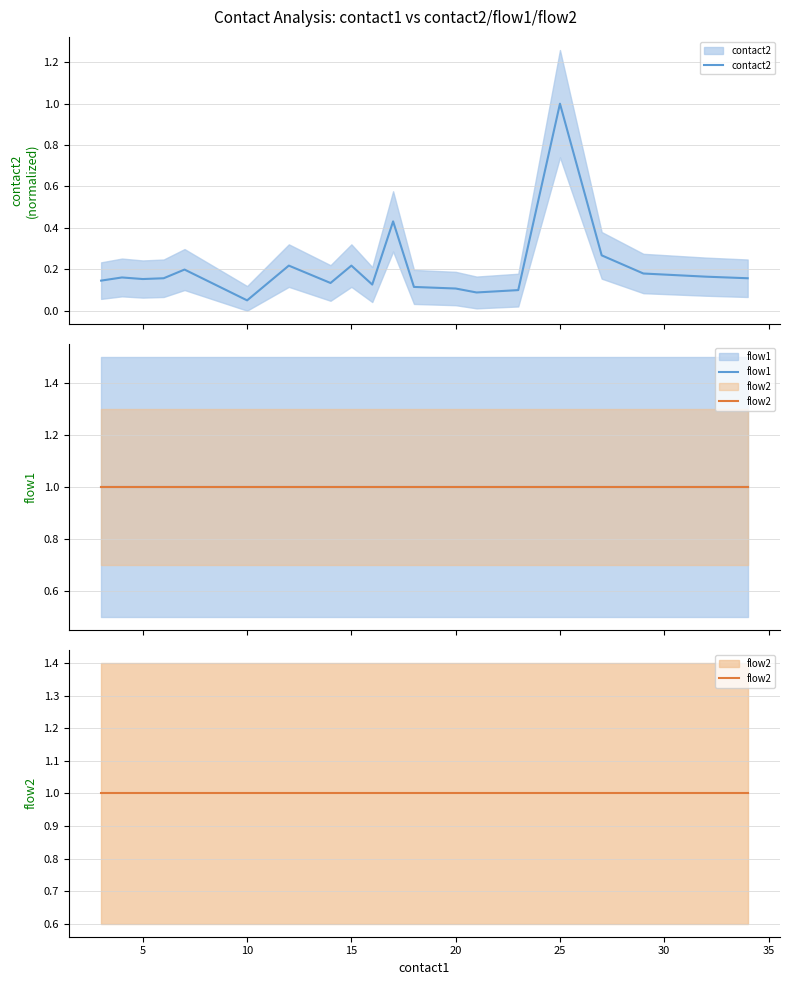

Which series has the widest spread of values?

contact2